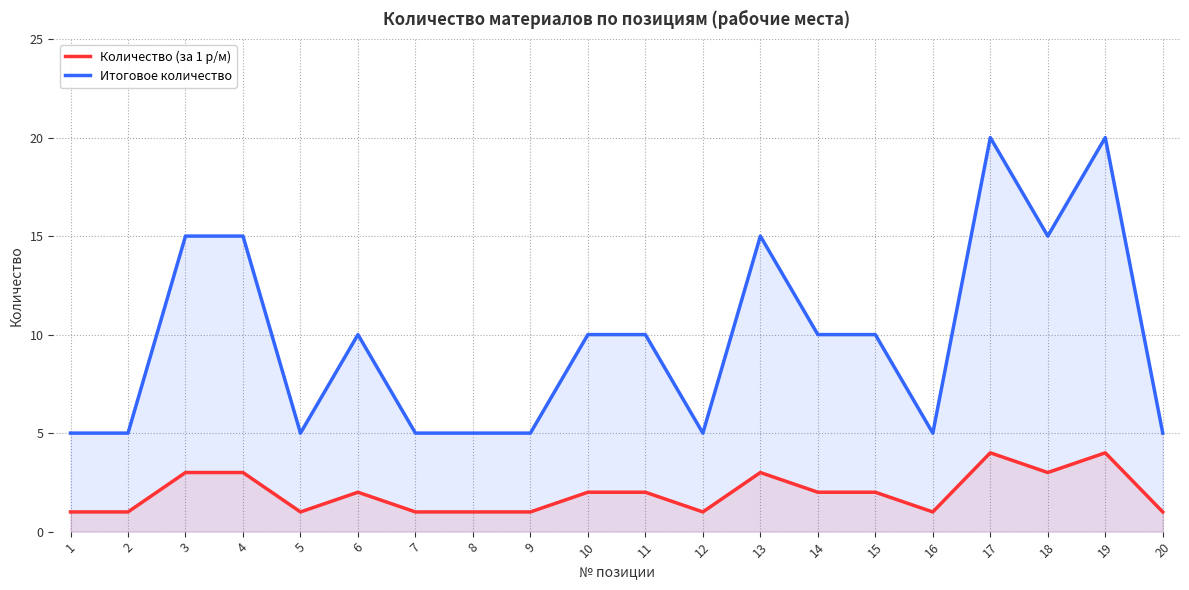

What is the average value of the Количество (за 1 р/м) series?

2